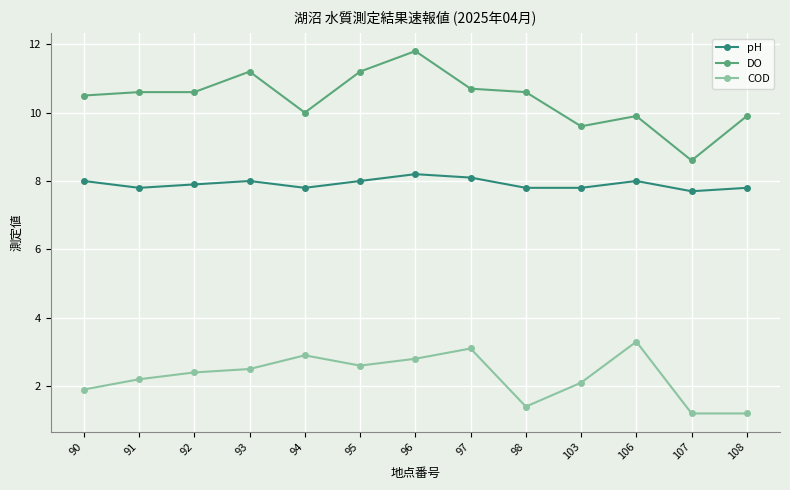

List the series in order of their peak value, highest first.

DO, pH, COD